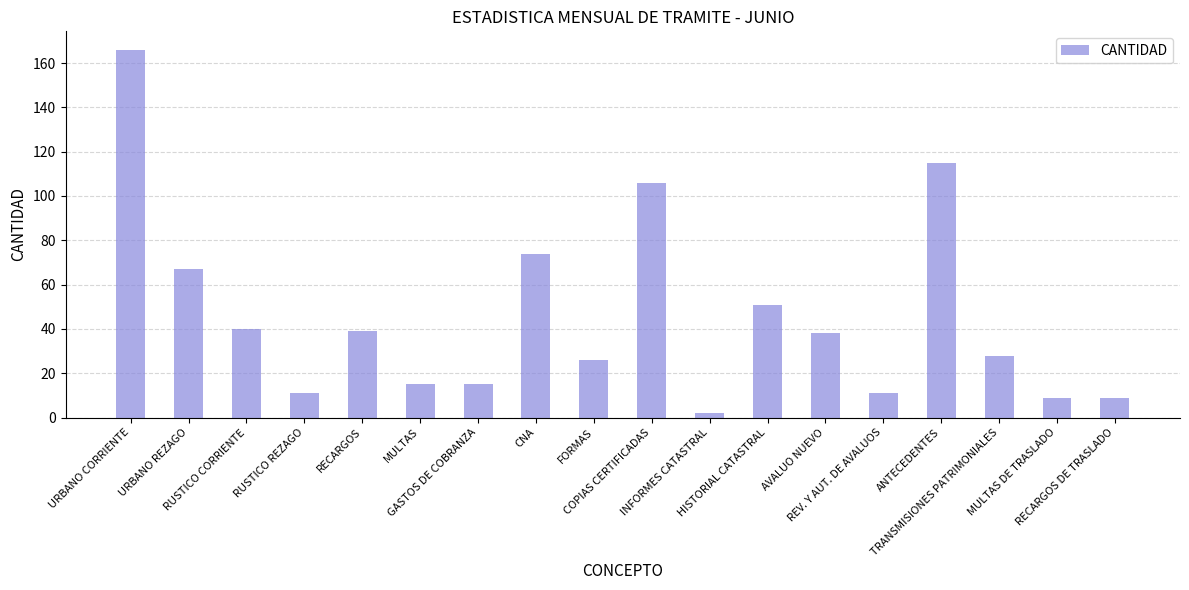

What is the average value?

46